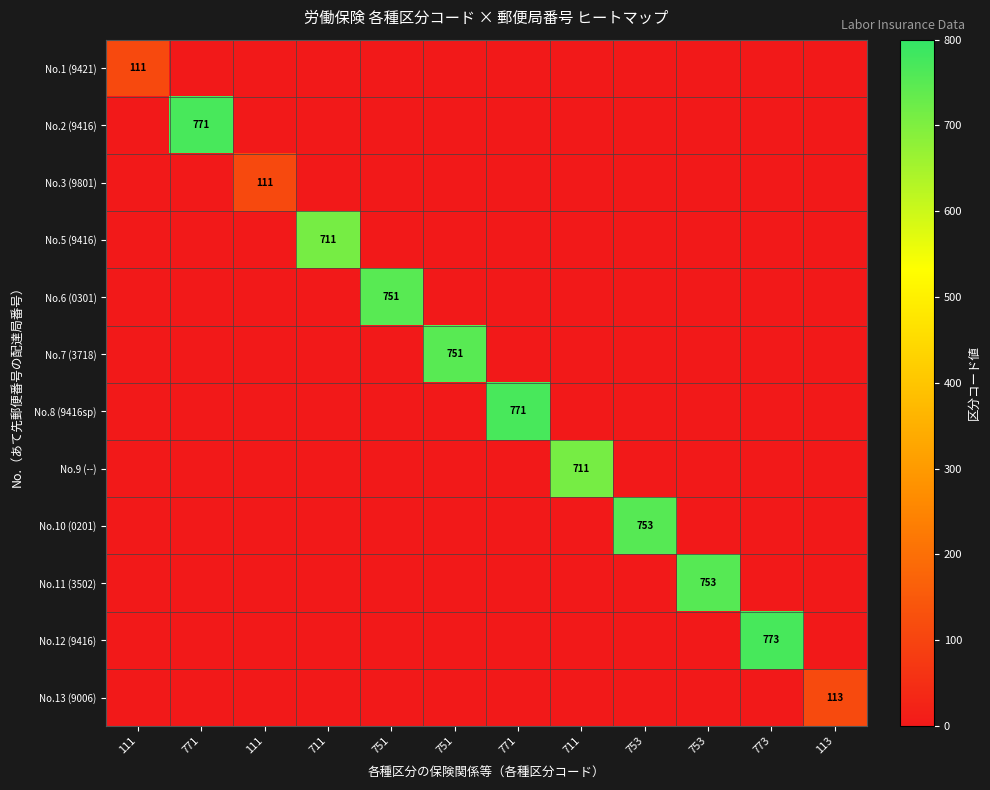

What is the total value across all series at 753?

753